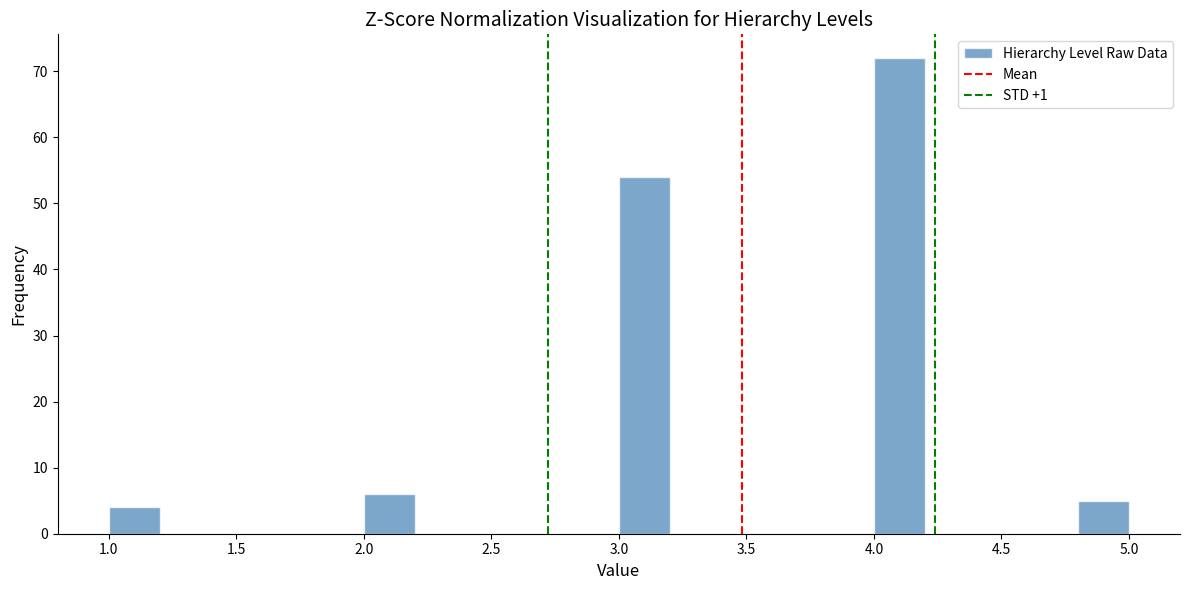

Reading left to right, list every bar in this chart as the range it spans on the x-axis followed by its height. The values are not printed on the chart, so give them approximately, as read against the axis.

1.0 to 1.2: 4
1.2 to 1.4: 0
1.4 to 1.6: 0
1.6 to 1.8: 0
1.8 to 2.0: 0
2.0 to 2.2: 6
2.2 to 2.4: 0
2.4 to 2.6: 0
2.6 to 2.8: 0
2.8 to 3.0: 0
3.0 to 3.2: 54
3.2 to 3.4: 0
3.4 to 3.6: 0
3.6 to 3.8: 0
3.8 to 4.0: 0
4.0 to 4.2: 72
4.2 to 4.4: 0
4.4 to 4.6: 0
4.6 to 4.8: 0
4.8 to 5.0: 5